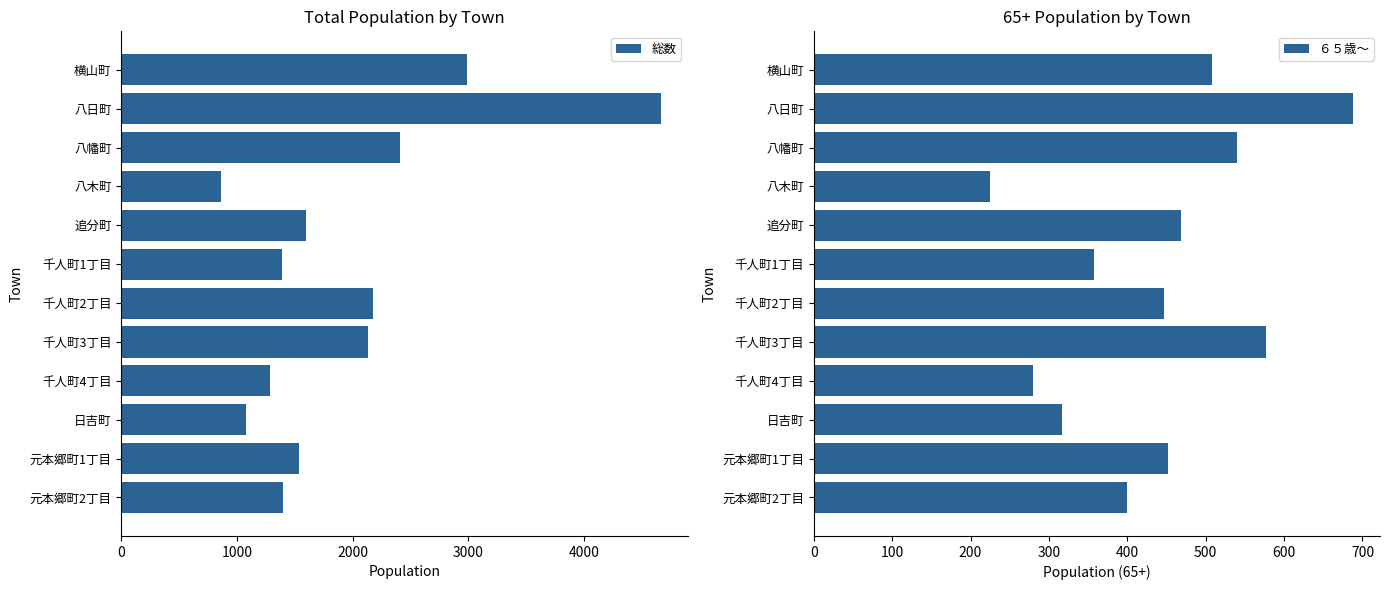

What is the minimum value for 総数?

866